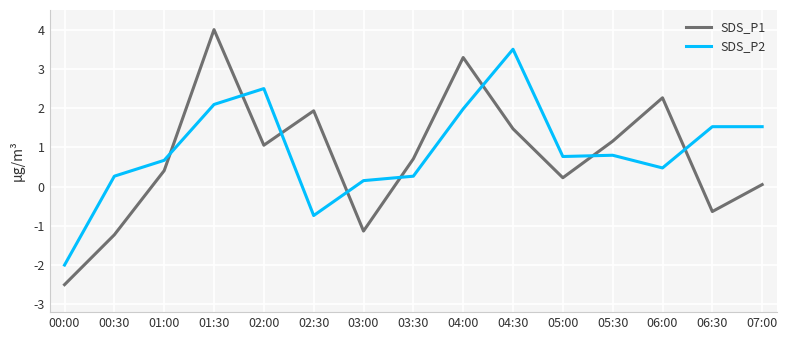

After their last crossing, which series has the higher values: SDS_P2 or SDS_P1?

SDS_P2